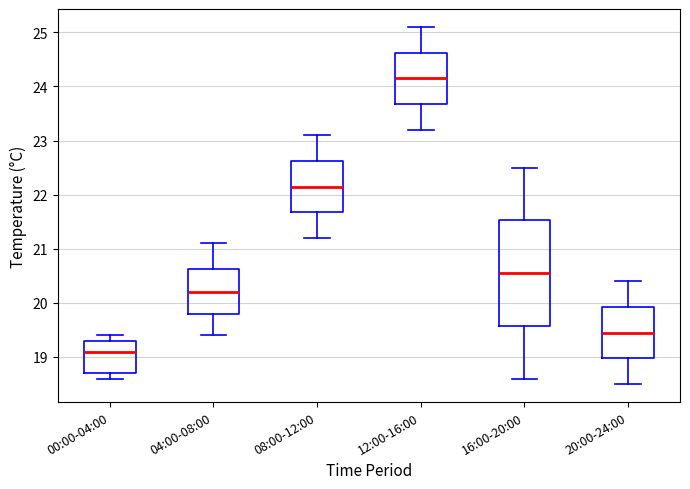

Reading left to right, transcribe this box plot: for each box, give where its median line is, the range the box spans, and where its two whiskers end, as read against the y-axis. The values are not printed on the chart, so give them approximately, as read against the axis.

00:00-04:00: median 19.1, box 18.7 to 19.3, whiskers 18.6 to 19.4
04:00-08:00: median 20.2, box 19.8 to 20.6, whiskers 19.4 to 21.1
08:00-12:00: median 22.2, box 21.7 to 22.6, whiskers 21.2 to 23.1
12:00-16:00: median 24.2, box 23.7 to 24.6, whiskers 23.2 to 25.1
16:00-20:00: median 20.6, box 19.6 to 21.5, whiskers 18.6 to 22.5
20:00-24:00: median 19.5, box 19.0 to 19.9, whiskers 18.5 to 20.4